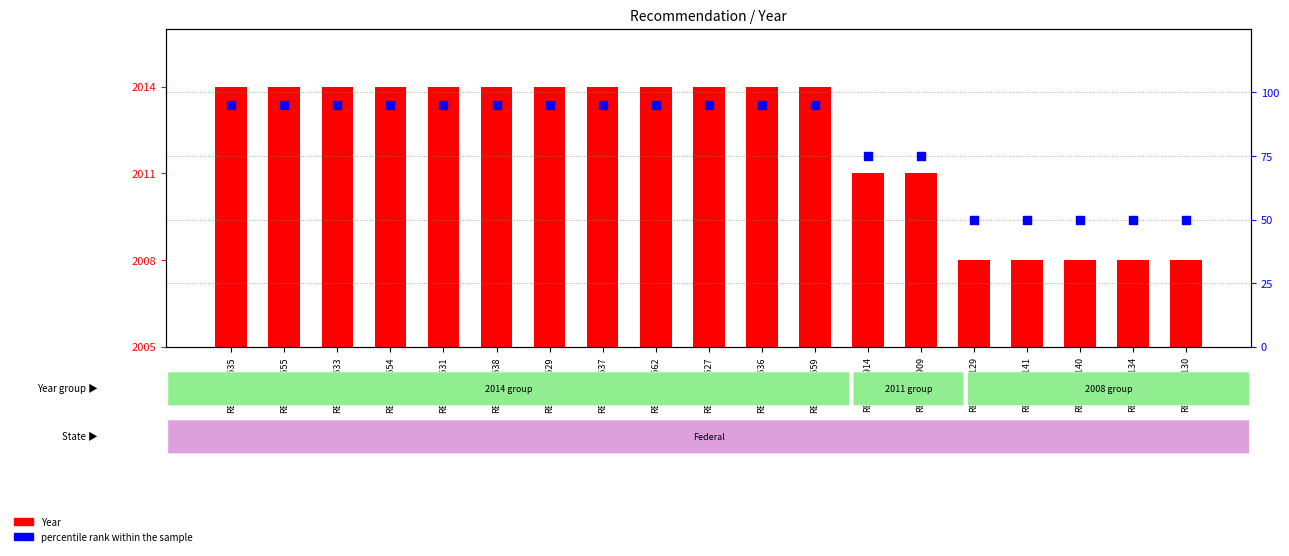

Which series has the largest total across all categories?

percentile rank within the sample